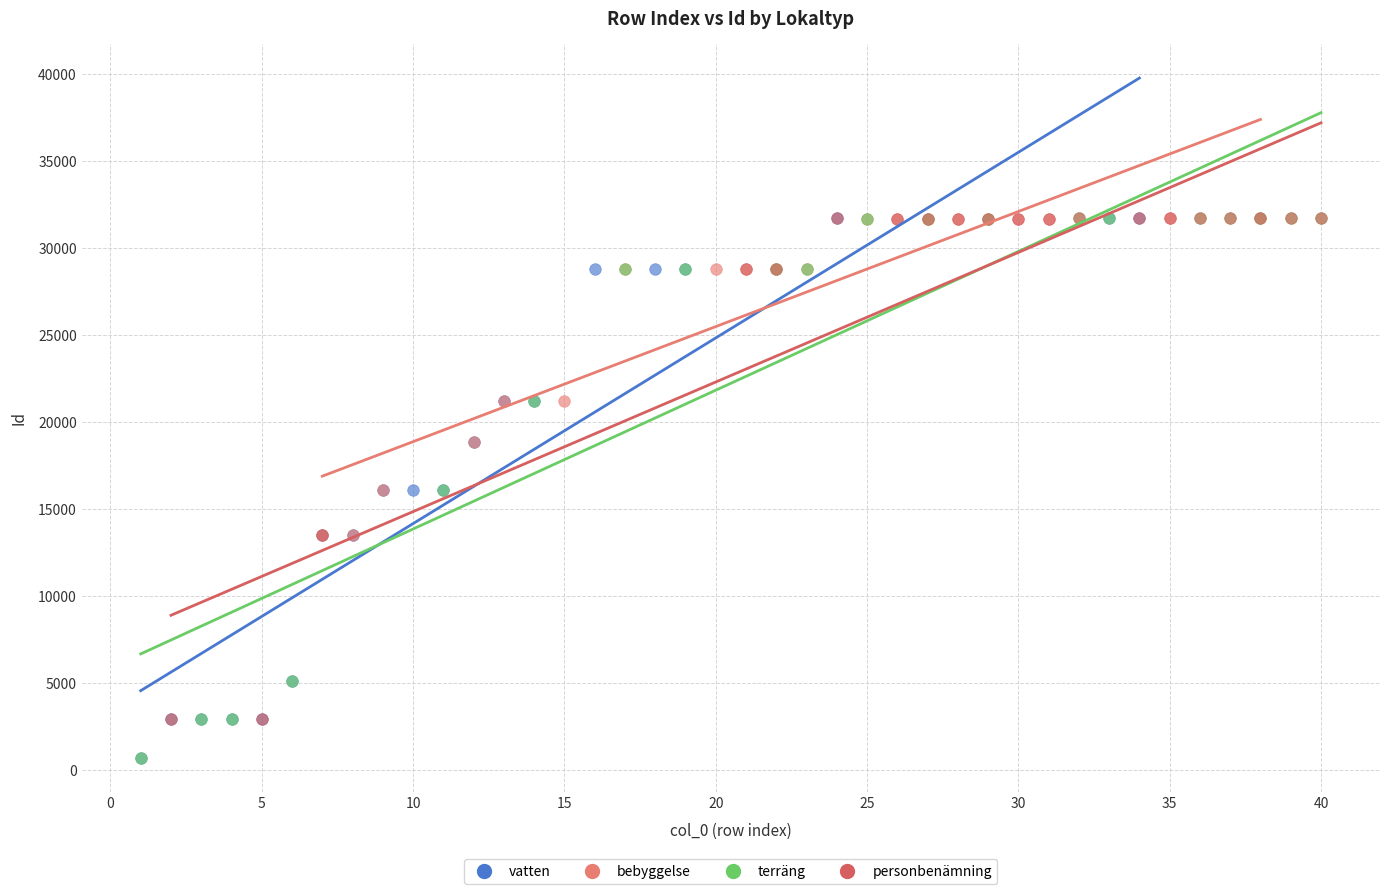

What are all the series names shown in the legend?

vatten, bebyggelse, terräng, personbenämning